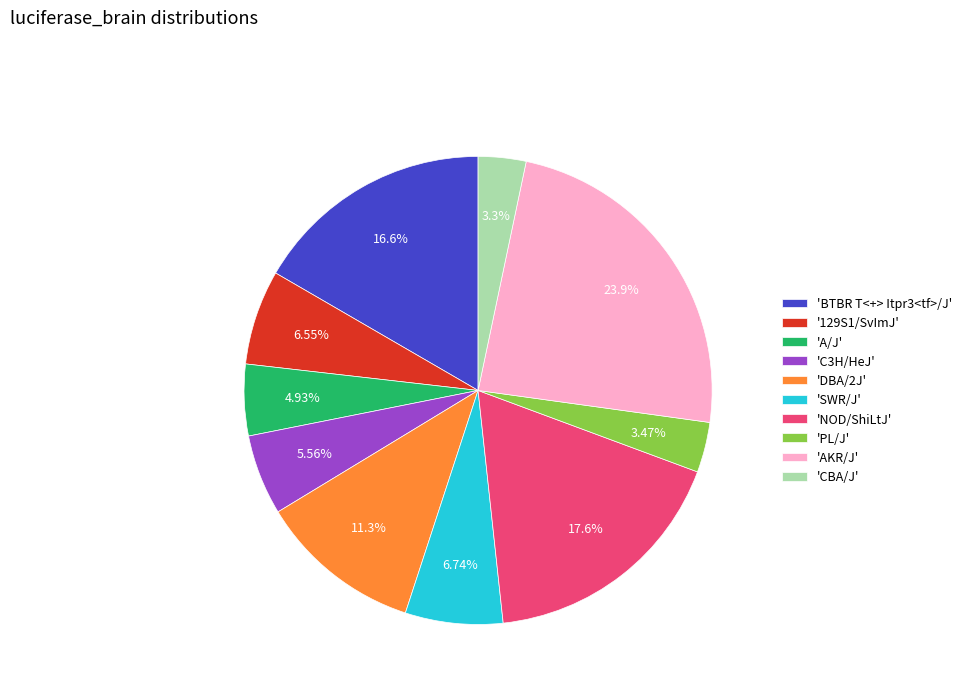

Does any single category account for the majority?

No